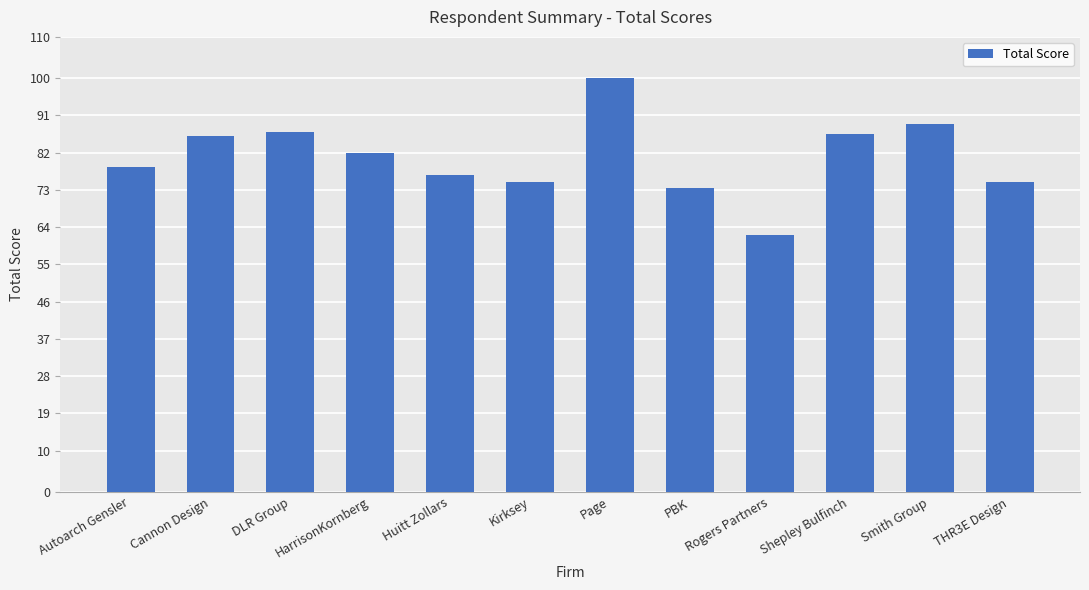

What is the sum of the values at Rogers Partners and Shepley Bulfinch?

148.5